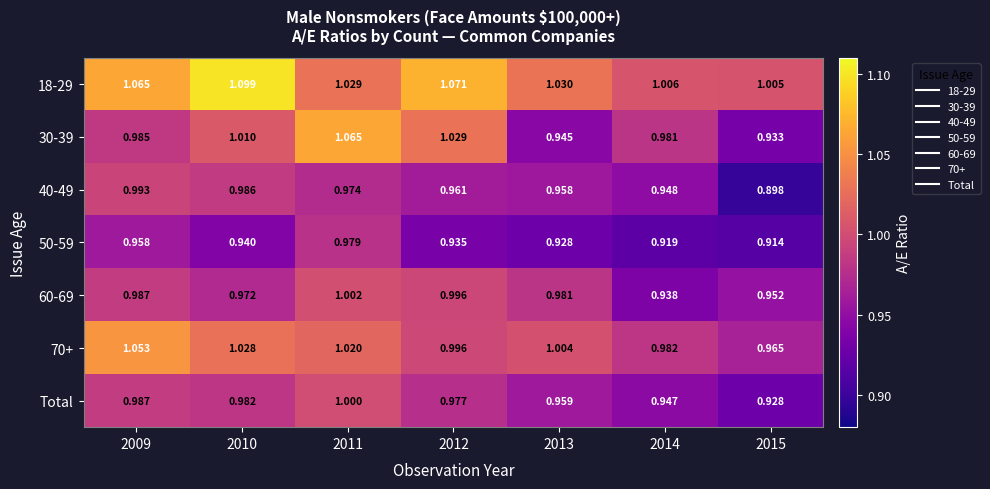

At 2011, list the series in order from largest to smallest.

30-39, 18-29, 70+, 60-69, Total, 50-59, 40-49